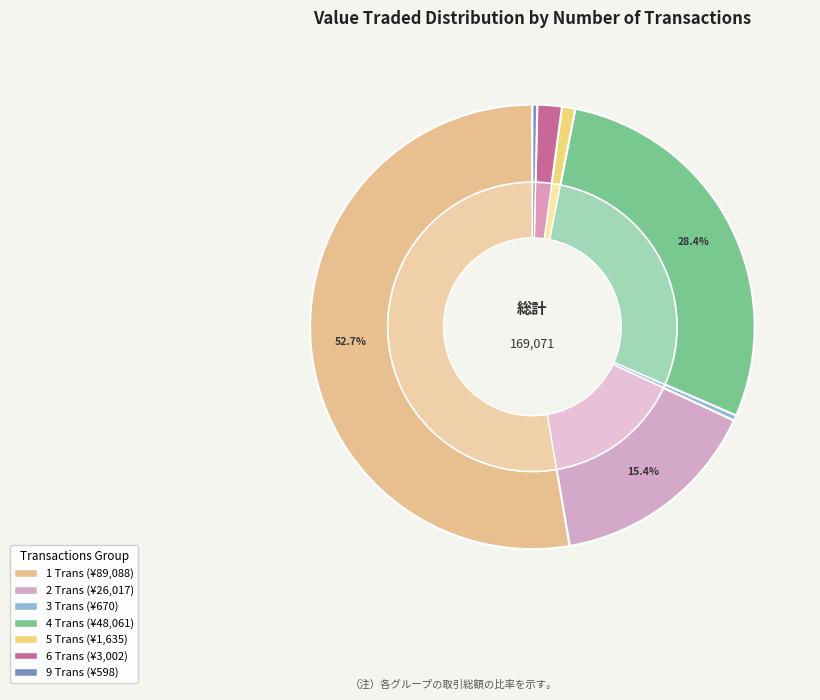

Count the number of slices in the pie.

7